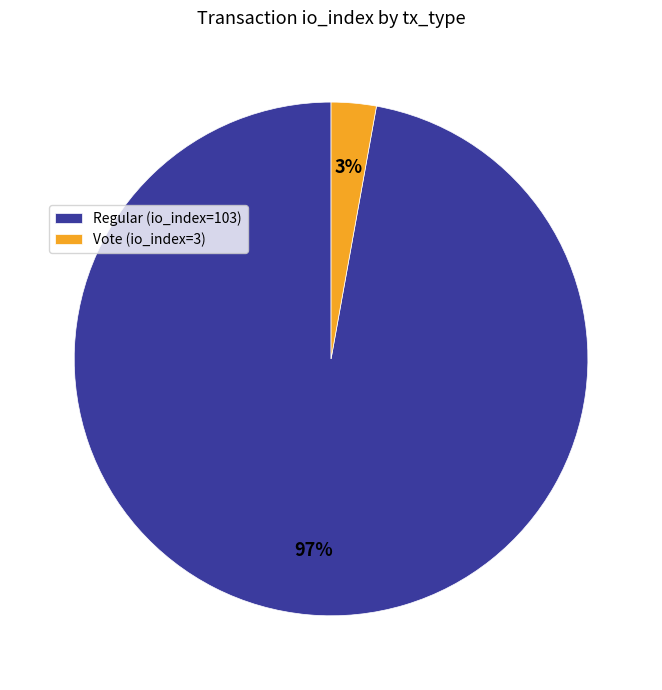

Does Vote (io_index=3) represent more than half of the total?

No